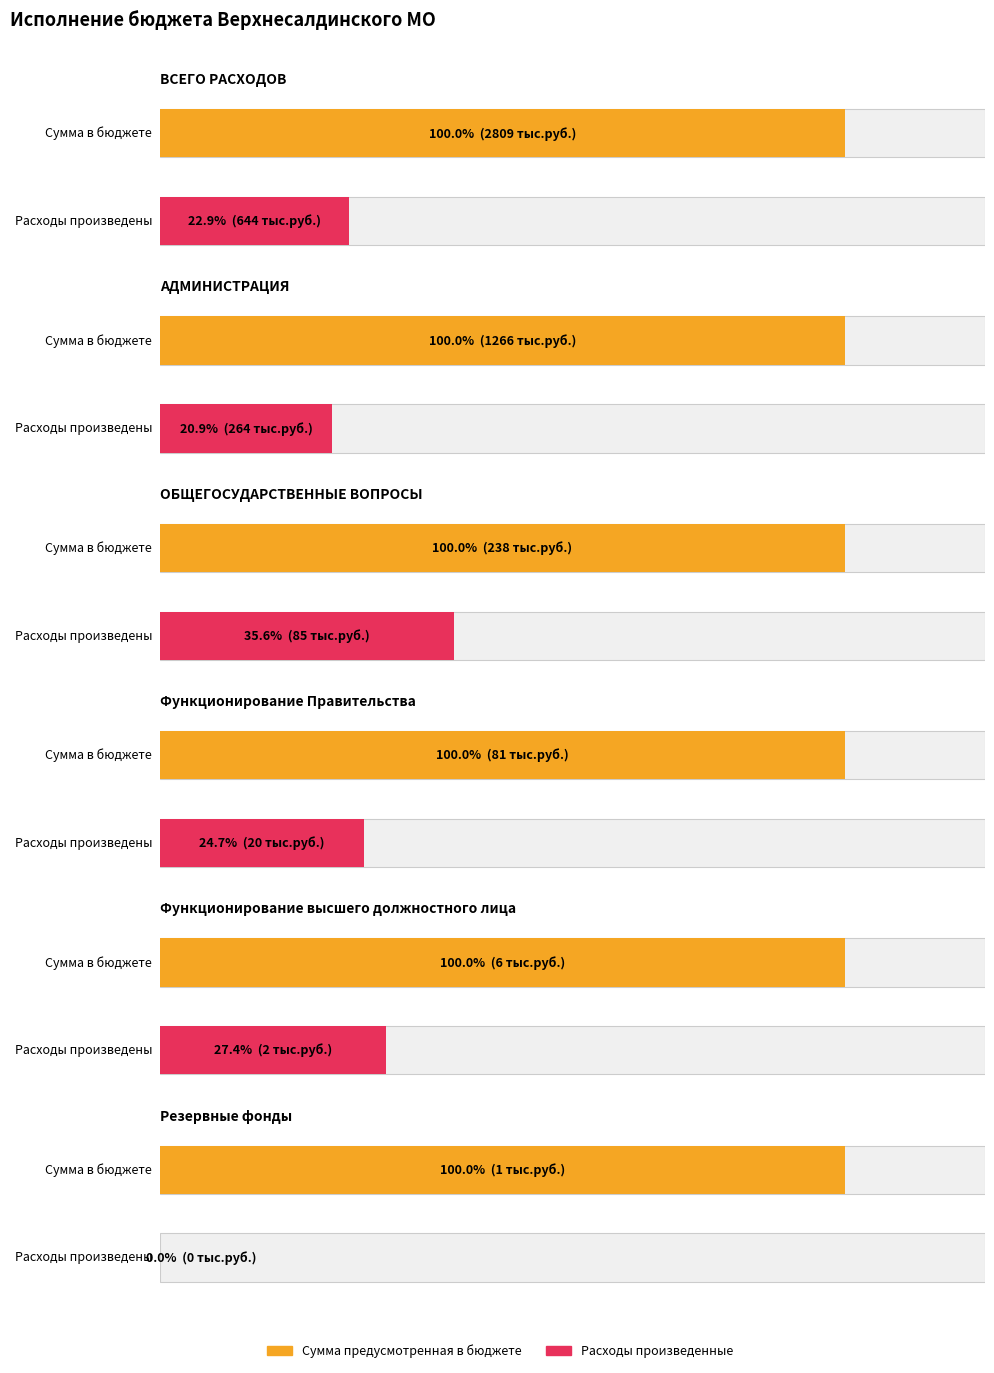

At which label does Расходы произведенные reach its minimum?

Резервные фонды